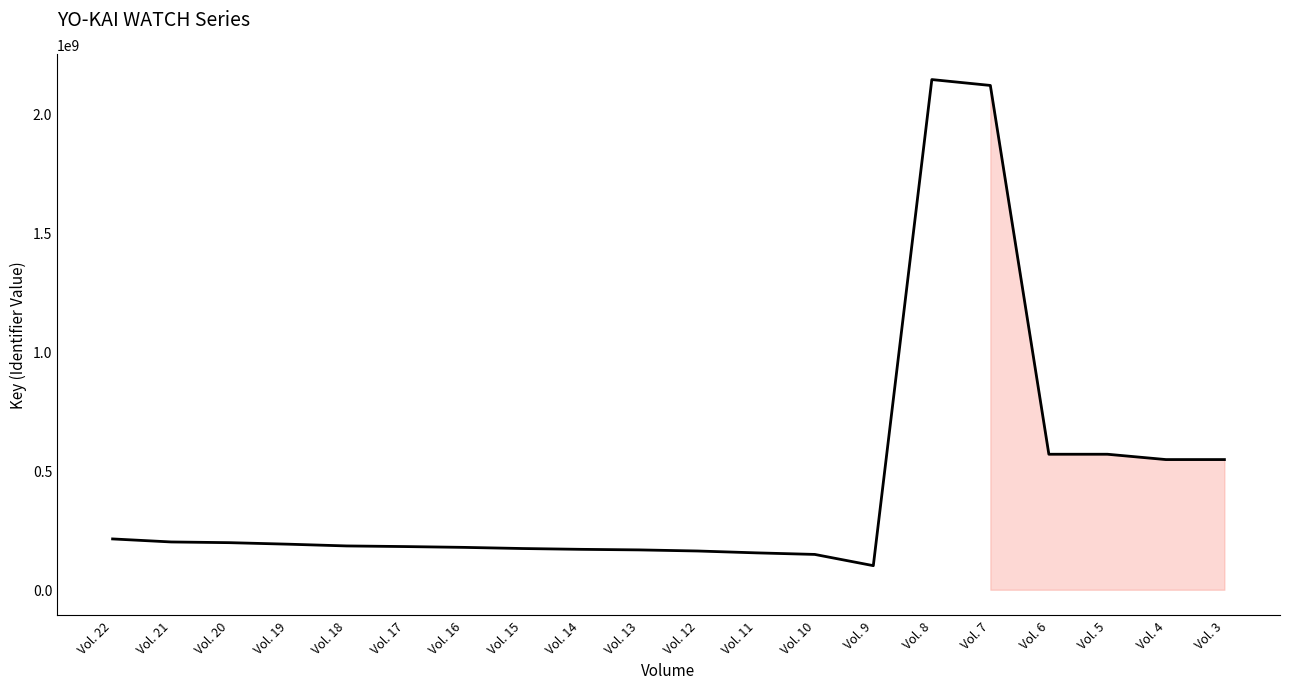

Count the number of data series in this chart.

1